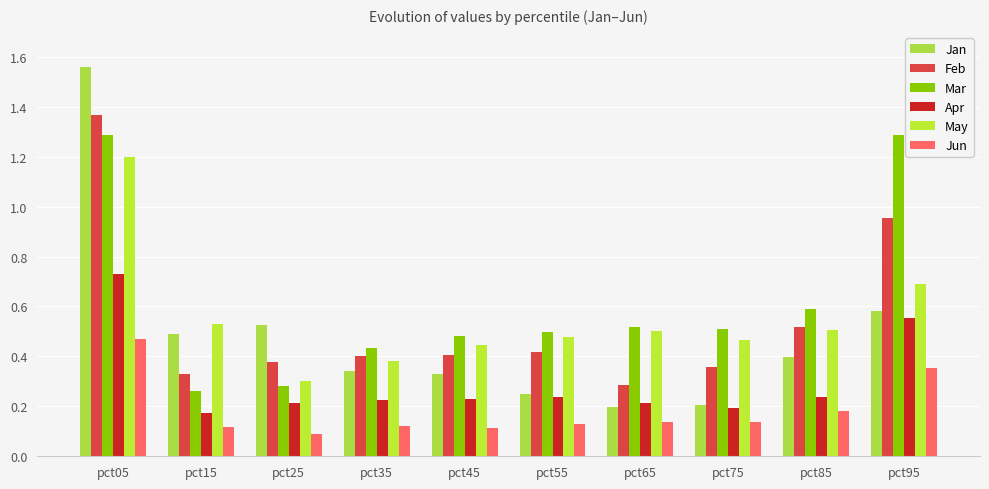

How many bars are there in each group?

6